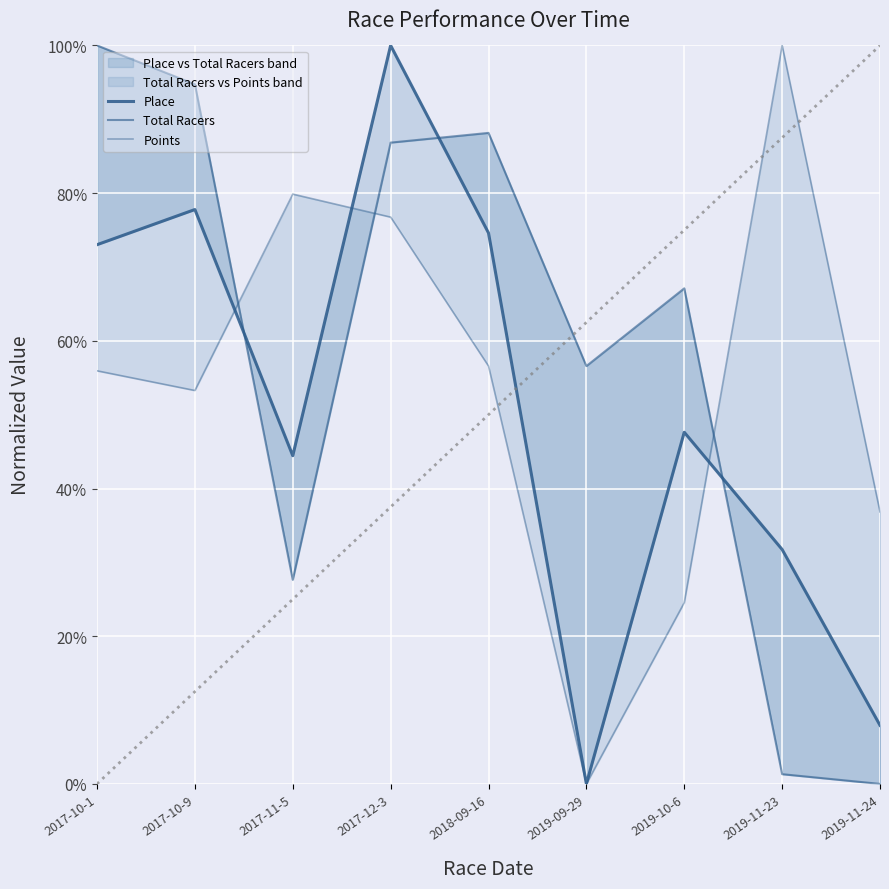

The value of Total Racers at 2018-09-16 is 0.5. True or false?

False